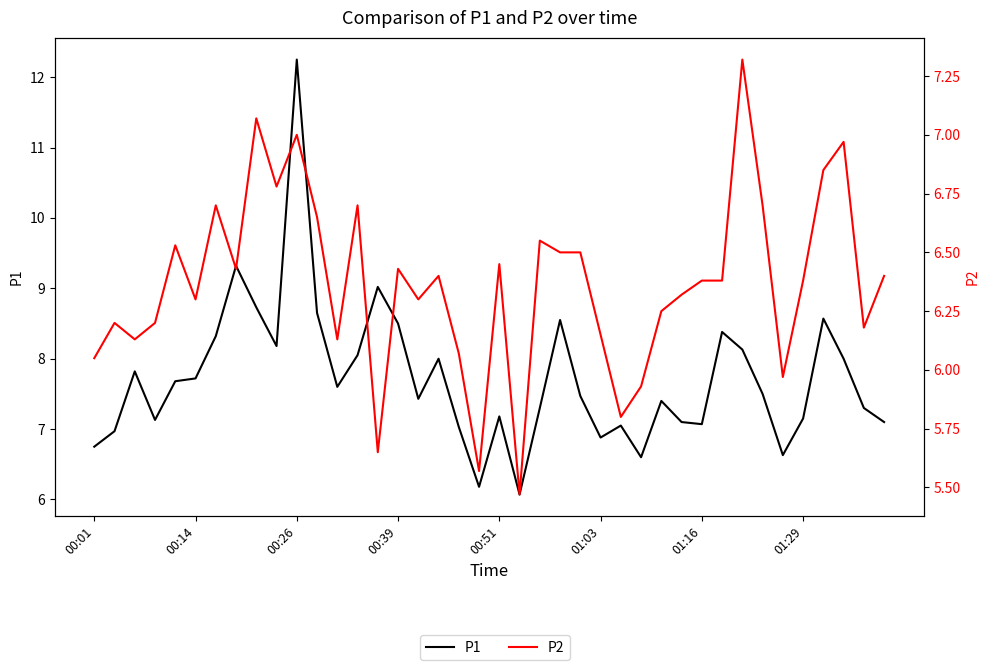

How many distinct data groups are displayed?

2